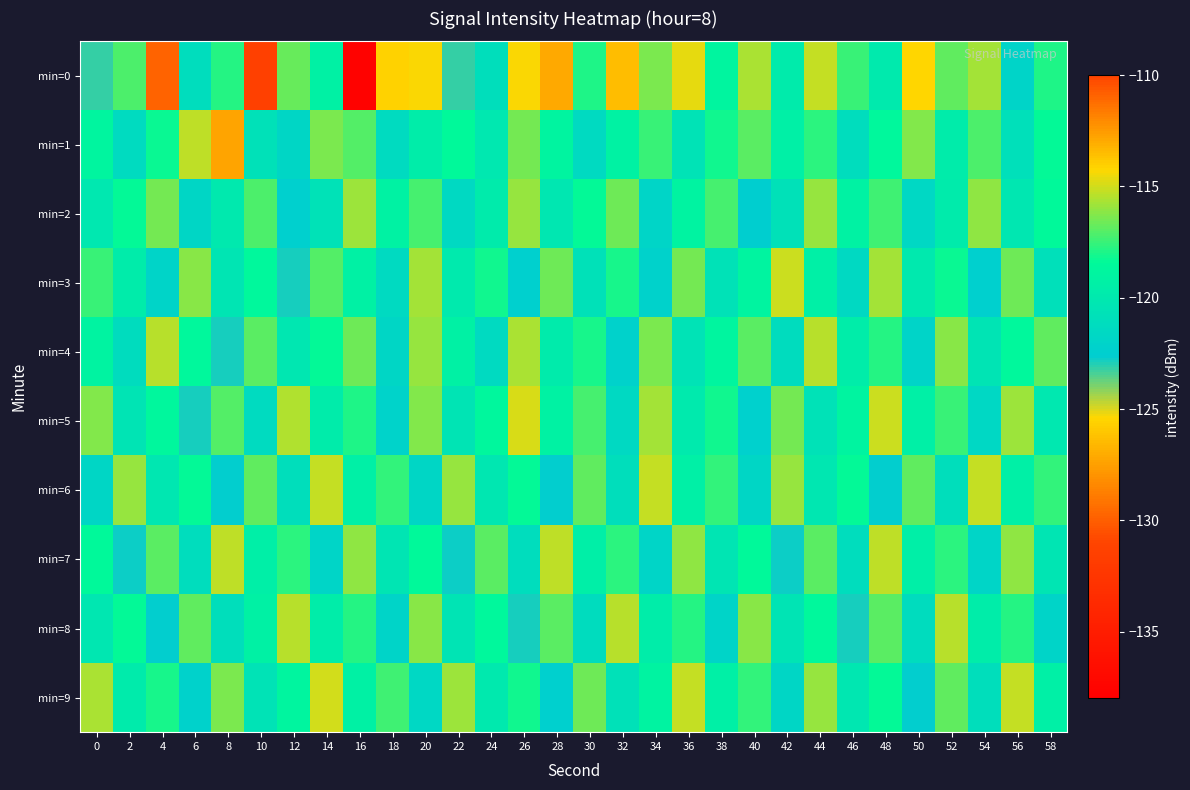

Reading left to right, what are all the values shown in this chart?

min=0: 0=-123.1	2=-117.2	4=-111.0	6=-121.1	8=-117.8	10=-131.4	12=-116.7	14=-119.2	16=-137.7	18=-114.1	20=-114.3	22=-123.2	24=-121.0	26=-114.3	28=-127.1	30=-117.9	32=-126.4	34=-116.4	36=-114.7	38=-118.8	40=-115.7	42=-119.8	44=-115.2	46=-117.5	48=-119.9	50=-114.2	52=-116.8	54=-115.7	56=-122.0	58=-118.0
min=1: 0=-118.8	2=-121.3	4=-118.2	6=-115.4	8=-127.4	10=-120.8	12=-121.8	14=-116.3	16=-117.0	18=-121.3	20=-119.5	22=-118.4	24=-120.1	26=-116.5	28=-118.9	30=-121.4	32=-119.1	34=-117.5	36=-120.5	38=-118.1	40=-116.9	42=-119.3	44=-117.7	46=-121.1	48=-118.5	50=-116.3	52=-119.7	54=-117.1	56=-120.9	58=-118.3
min=2: 0=-120.1	2=-118.3	4=-116.6	6=-121.8	8=-120.0	10=-117.2	12=-122.4	14=-120.7	16=-115.9	18=-119.1	20=-117.3	22=-121.5	24=-119.8	26=-116.0	28=-120.2	30=-118.4	32=-116.6	34=-121.9	36=-119.1	38=-117.3	40=-122.5	42=-120.7	44=-116.0	46=-119.2	48=-117.4	50=-121.6	52=-119.8	54=-116.1	56=-120.3	58=-118.5
min=3: 0=-117.5	2=-119.7	4=-121.9	6=-116.2	8=-120.4	10=-118.6	12=-122.8	14=-117.0	16=-119.3	18=-121.5	20=-115.7	22=-119.9	24=-118.1	26=-122.4	28=-116.6	30=-120.8	32=-118.0	34=-122.2	36=-116.5	38=-120.7	40=-118.9	42=-115.1	44=-119.3	46=-121.6	48=-115.8	50=-120.0	52=-118.2	54=-122.4	56=-116.7	58=-120.9
min=4: 0=-119.0	2=-121.2	4=-115.4	6=-118.6	8=-122.8	10=-117.0	12=-120.2	14=-118.4	16=-116.6	18=-121.8	20=-116.0	22=-119.2	24=-121.4	26=-115.6	28=-119.8	30=-118.0	32=-122.2	34=-116.4	36=-120.6	38=-118.8	40=-117.0	42=-121.2	44=-115.4	46=-119.6	48=-117.8	50=-122.0	52=-116.2	54=-120.4	56=-118.6	58=-116.8
min=5: 0=-116.3	2=-120.5	4=-118.7	6=-122.9	8=-117.1	10=-121.3	12=-115.5	14=-119.7	16=-117.9	18=-122.1	20=-116.3	22=-120.5	24=-118.7	26=-114.9	28=-119.1	30=-117.3	32=-121.5	34=-115.7	36=-119.9	38=-118.1	40=-122.3	42=-116.5	44=-120.7	46=-118.9	48=-115.1	50=-119.3	52=-117.5	54=-121.7	56=-115.9	58=-120.1
min=6: 0=-121.8	2=-116.0	4=-120.2	6=-118.4	8=-122.6	10=-116.8	12=-121.0	14=-115.2	16=-119.4	18=-117.6	20=-121.8	22=-116.0	24=-120.2	26=-118.4	28=-122.6	30=-116.8	32=-121.0	34=-115.2	36=-119.4	38=-117.6	40=-121.8	42=-116.0	44=-120.2	46=-118.4	48=-122.6	50=-116.8	52=-121.0	54=-115.2	56=-119.4	58=-117.6
min=7: 0=-118.5	2=-122.7	4=-116.9	6=-121.1	8=-115.3	10=-119.5	12=-117.7	14=-121.9	16=-116.1	18=-120.3	20=-118.5	22=-122.7	24=-116.9	26=-121.1	28=-115.3	30=-119.5	32=-117.7	34=-121.9	36=-116.1	38=-120.3	40=-118.5	42=-122.7	44=-116.9	46=-121.1	48=-115.3	50=-119.5	52=-117.7	54=-121.9	56=-116.1	58=-120.3
min=8: 0=-120.2	2=-118.4	4=-122.6	6=-116.8	8=-121.0	10=-119.2	12=-115.4	14=-119.6	16=-117.8	18=-122.0	20=-116.2	22=-120.4	24=-118.6	26=-122.8	28=-117.0	30=-121.2	32=-115.4	34=-119.6	36=-117.8	38=-122.0	40=-116.2	42=-120.4	44=-118.6	46=-122.8	48=-117.0	50=-121.2	52=-115.4	54=-119.6	56=-117.8	58=-122.0
min=9: 0=-115.6	2=-119.8	4=-118.0	6=-122.2	8=-116.4	10=-120.6	12=-118.8	14=-115.0	16=-119.2	18=-117.4	20=-121.6	22=-115.8	24=-120.0	26=-118.2	28=-122.4	30=-116.6	32=-120.8	34=-119.0	36=-115.2	38=-119.4	40=-117.6	42=-121.8	44=-116.0	46=-120.2	48=-118.4	50=-122.6	52=-116.8	54=-121.0	56=-115.2	58=-119.4